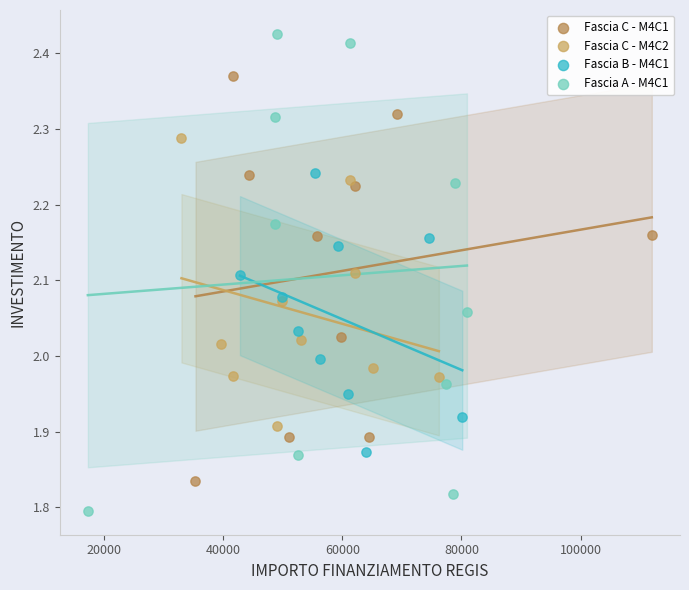

Which series contains the highest Y value?

Fascia A - M4C1